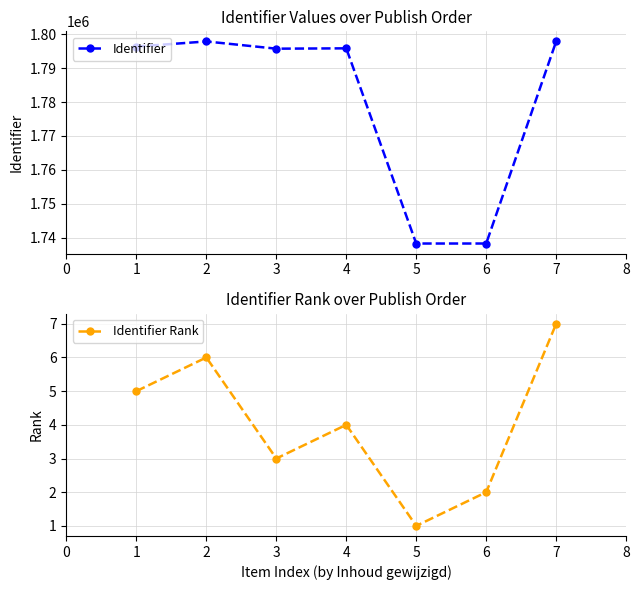

What is the minimum value shown in the chart?

1